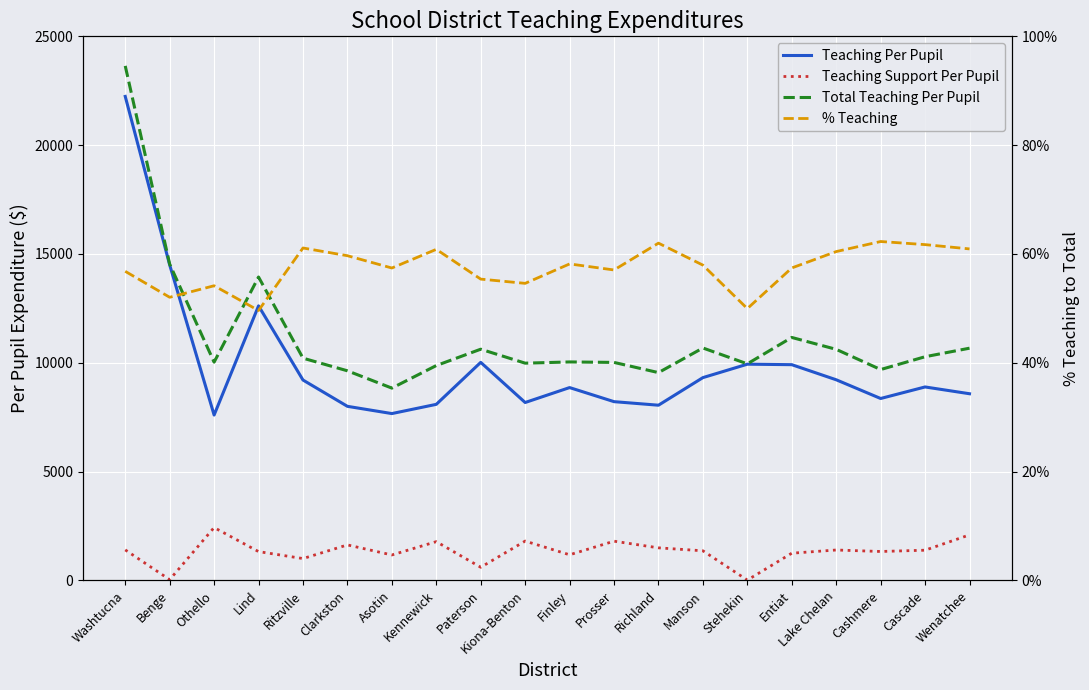

At which label does Total Teaching Per Pupil reach its minimum?

Asotin